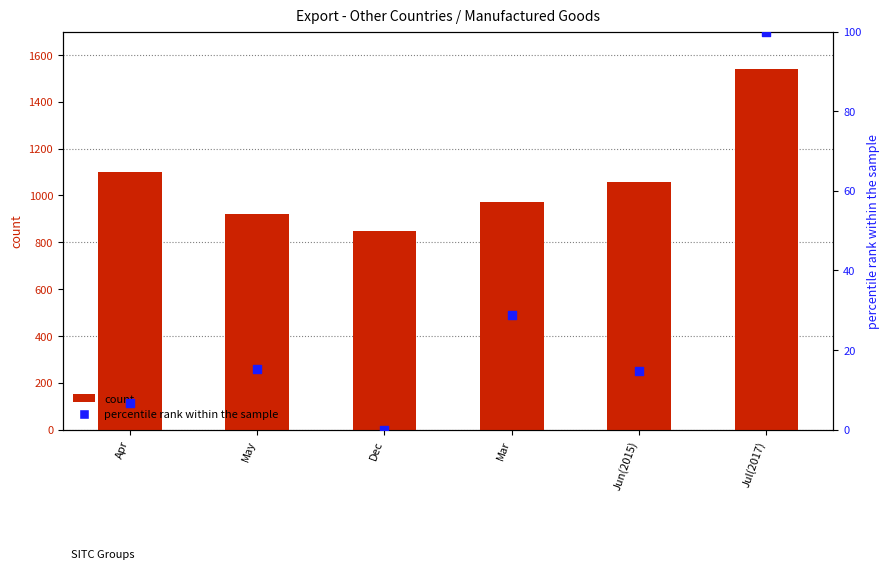

At which category is the sum across all series the highest?

Jul(2017)